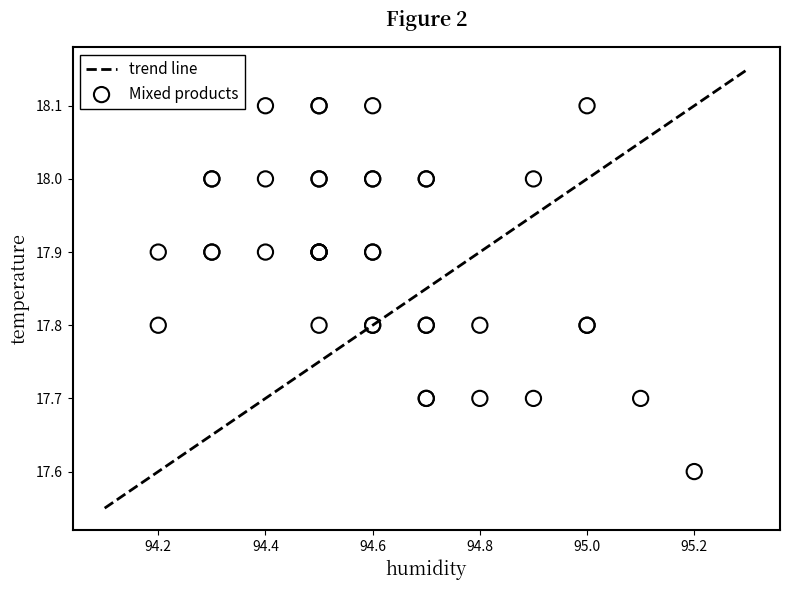

What Y value in the scatter plot is closest to 17?

17.6